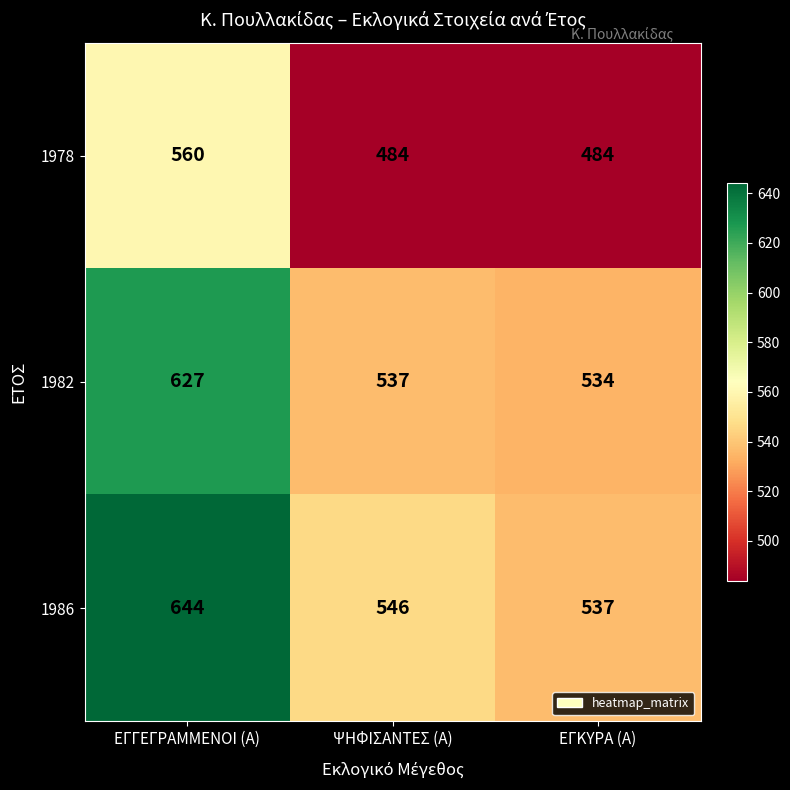

True or false: 1982 has a value of 534 at ΕΓΚΥΡΑ (Α).

True